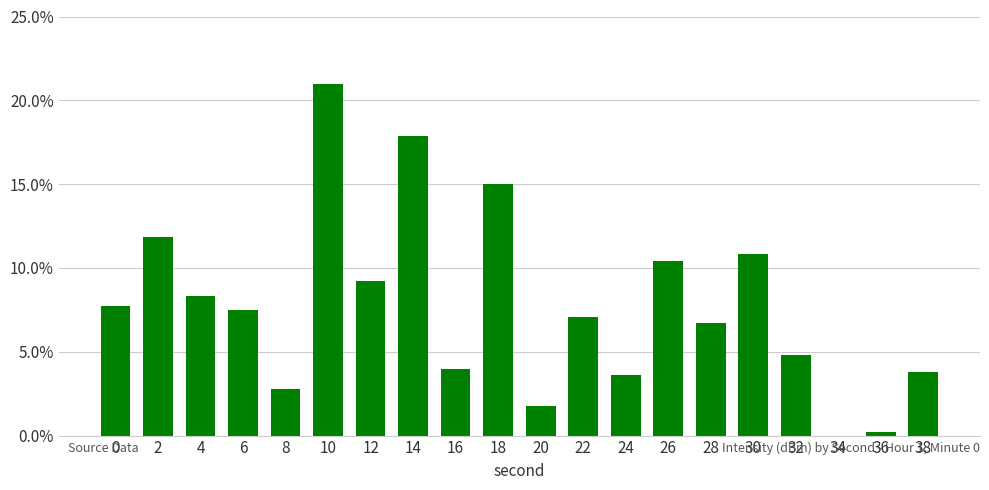

Which label corresponds to the largest value in the chart?

10